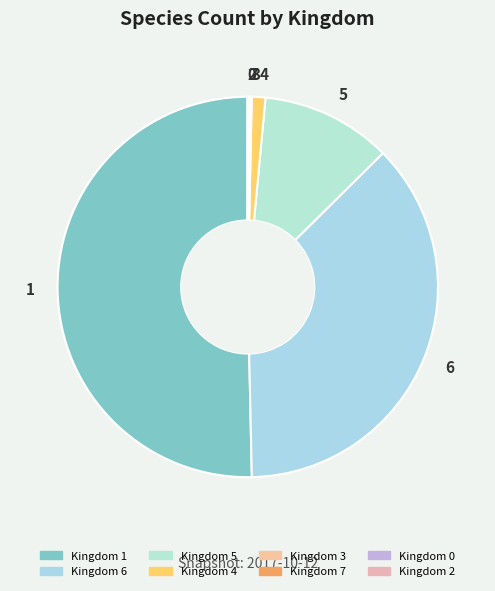

True or false: 5 accounts for 6% of the total.

False